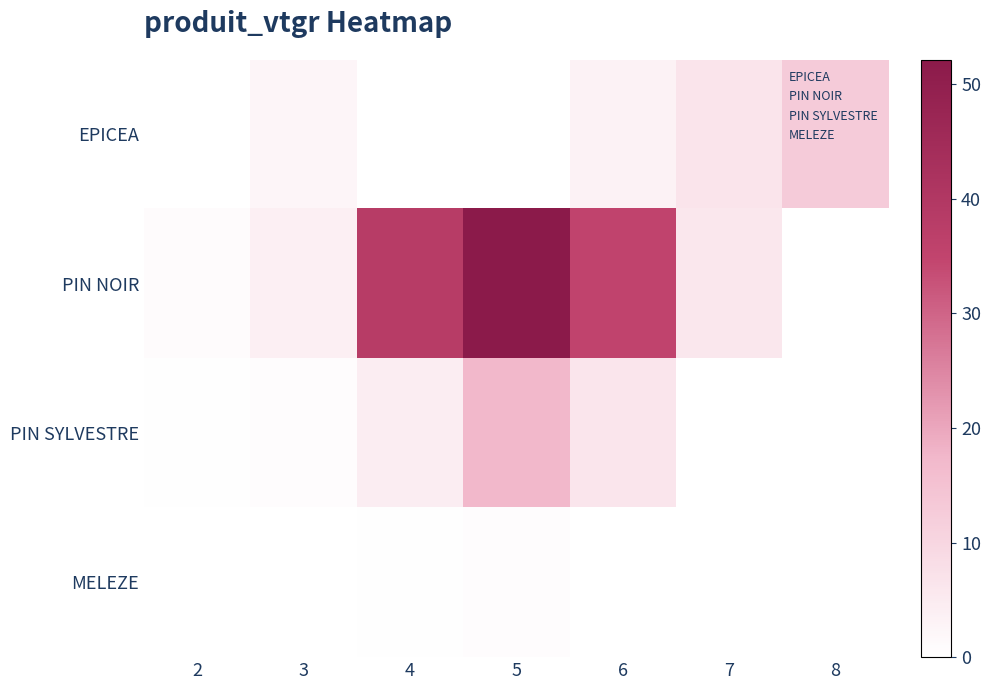

What is the difference between the highest and lowest values at 7?

6.7